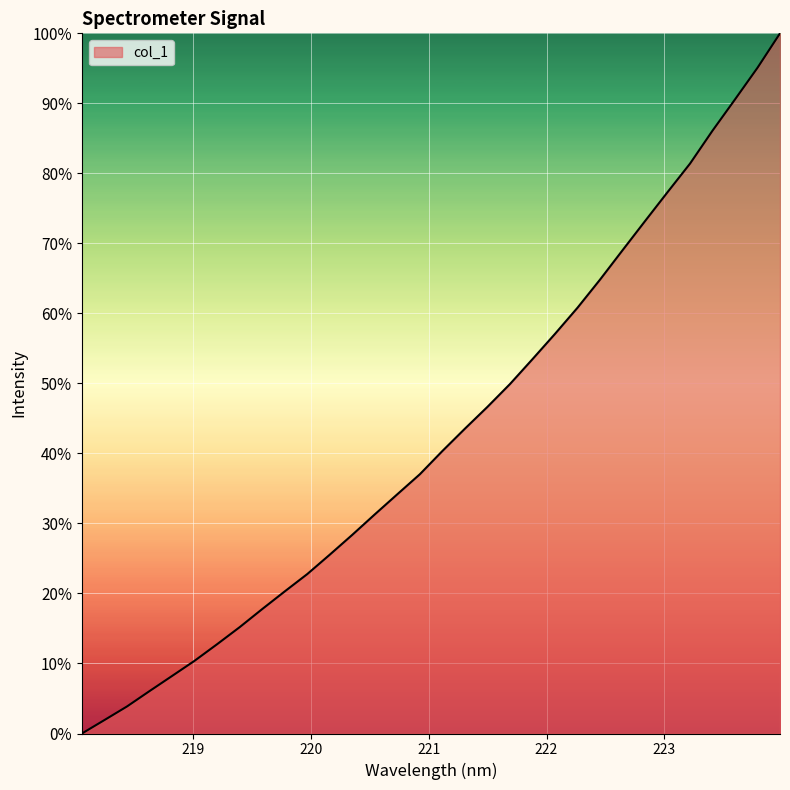

What is the difference between the maximum and minimum values?

100.0